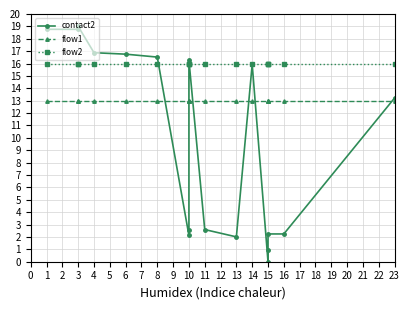

What is the difference between the maximum and second lowest values in the contact2 series?

18.1